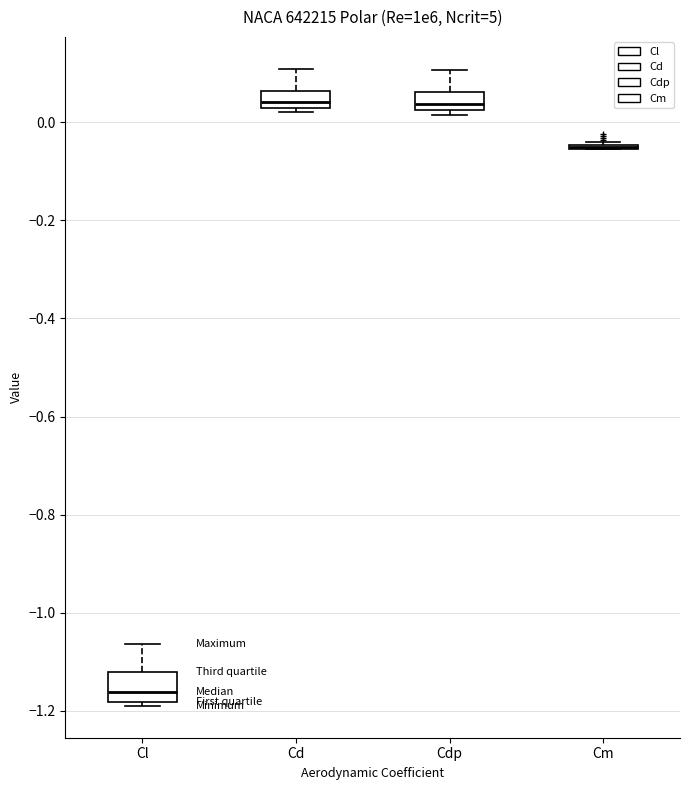

Reading left to right, transcribe this box plot: for each box, give where its median line is, the range the box spans, and where its two whiskers end, as read against the y-axis. The values are not printed on the chart, so give them approximately, as read against the axis.

Cl: median -1.16, box -1.18 to -1.12, whiskers -1.18 (just below the box's lower edge) to -1.06
Cd: median 0.04, box 0.02 to 0.06, whiskers 0.02 (just below the box's lower edge) to 0.10
Cdp: median 0.04, box 0.02 to 0.06, whiskers 0.02 (just below the box's lower edge) to 0.10
Cm: box collapsed to a line at -0.06, whiskers -0.06 to -0.04